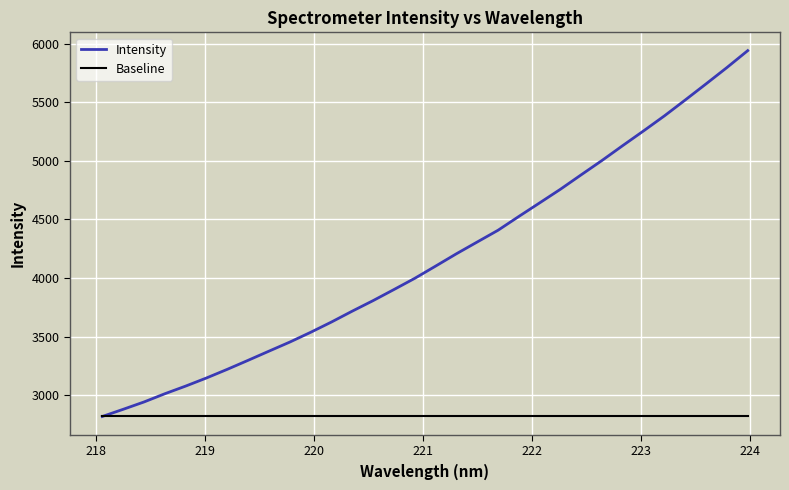

Rank the series by their average value, from highest to lowest.

Intensity, Baseline